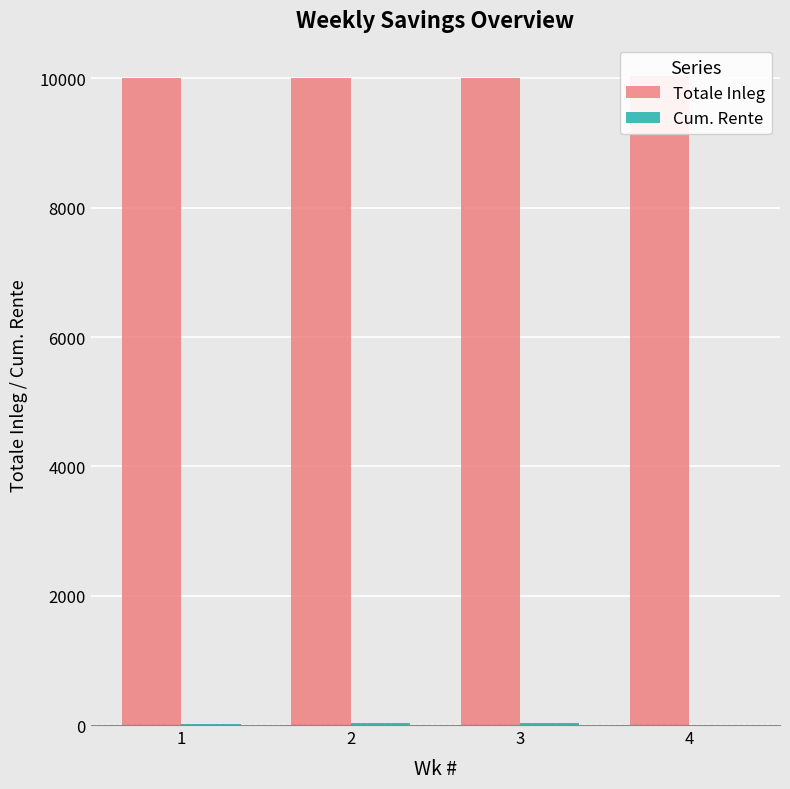

What is the difference between the highest and lowest values at 1?

9988